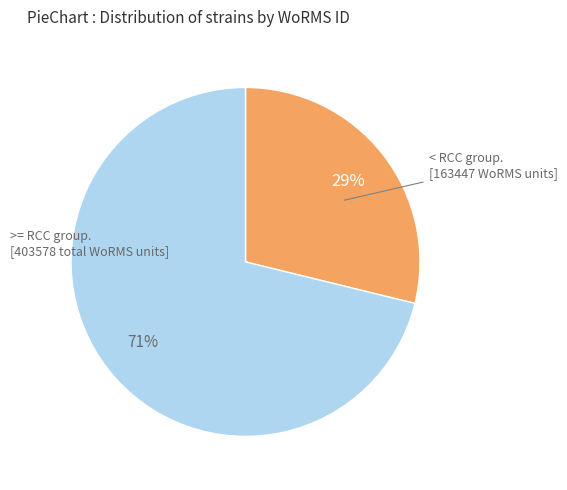

Does any single category account for the majority?

Yes